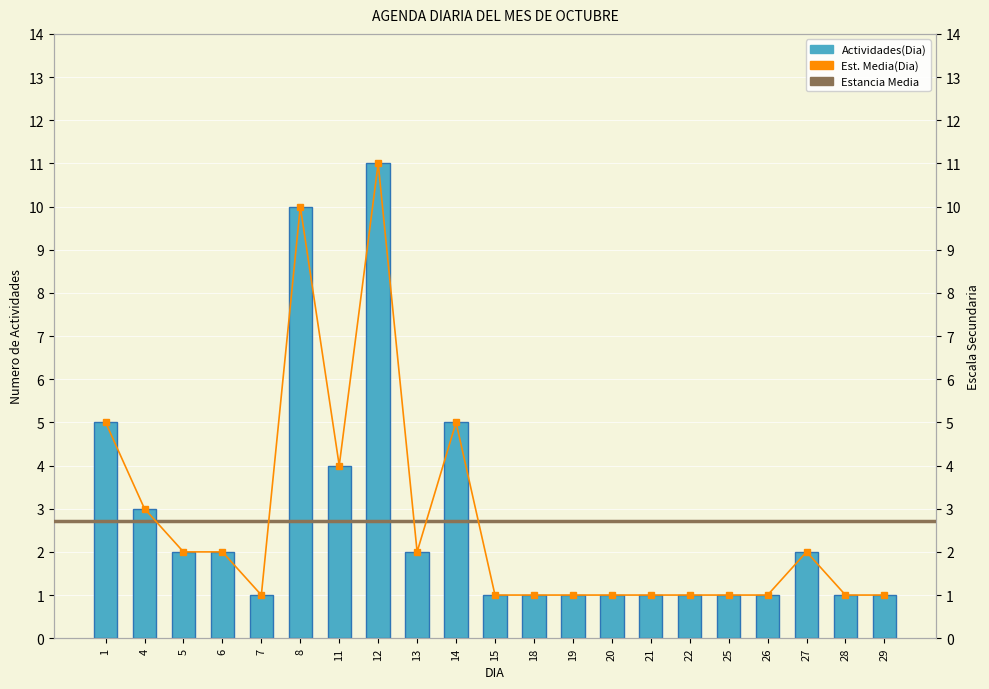

Which category has the highest value across all series?

12